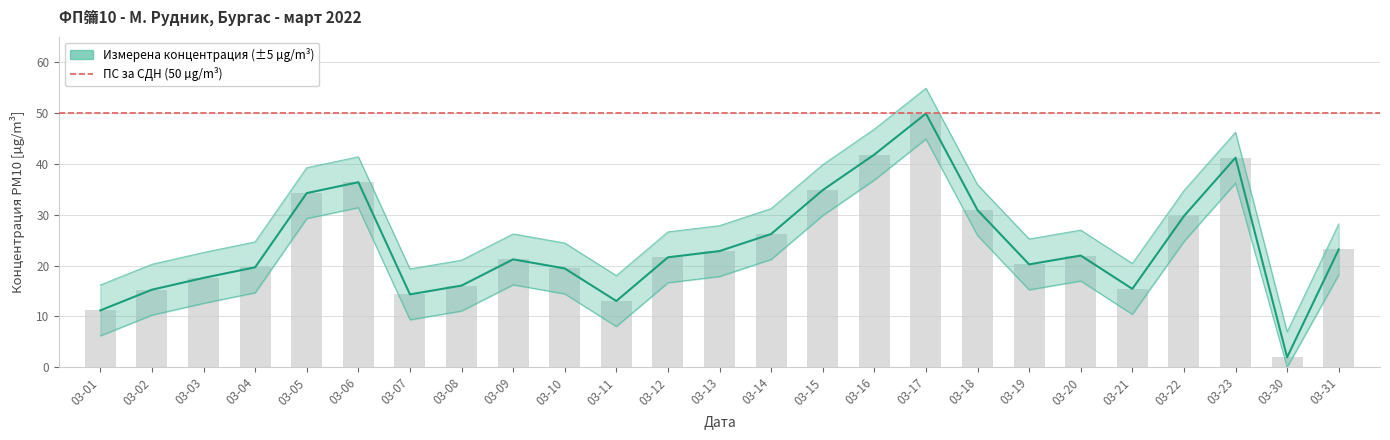

What is the value of the 2nd bar from the left?

15.2